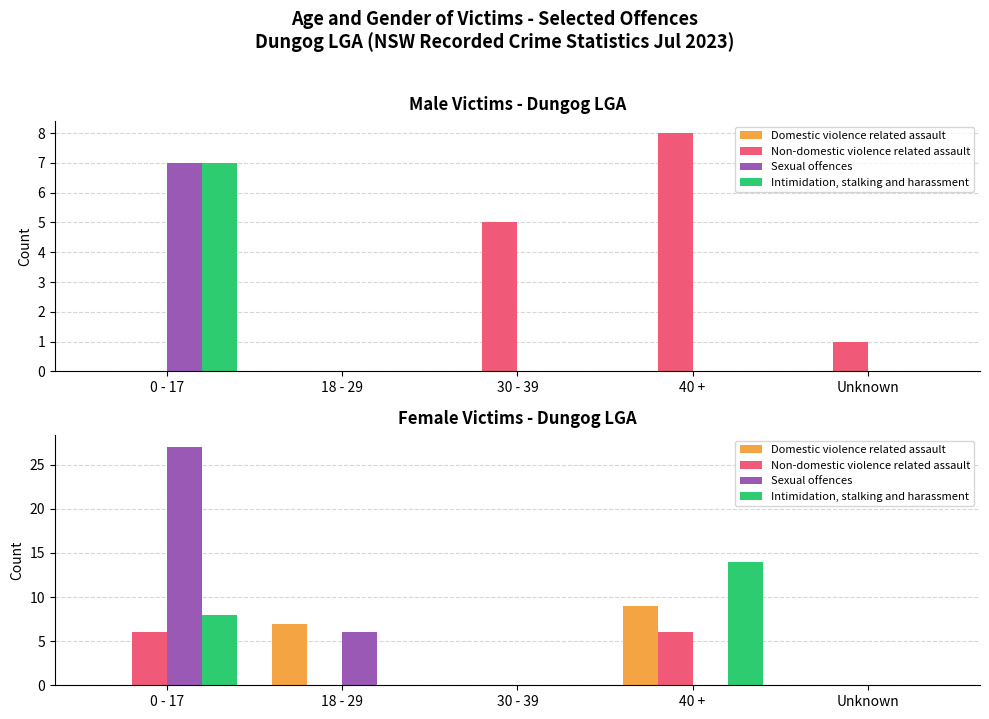

Reading right to left, extract all data points from this chart.

Domestic violence related assault: Unknown=0	40 +=9	30 - 39=0	18 - 29=7	0 - 17=0
Non-domestic violence related assault: Unknown=0	40 +=6	30 - 39=0	18 - 29=0	0 - 17=6
Sexual offences: Unknown=0	40 +=0	30 - 39=0	18 - 29=6	0 - 17=27
Intimidation, stalking and harassment: Unknown=0	40 +=14	30 - 39=0	18 - 29=0	0 - 17=8